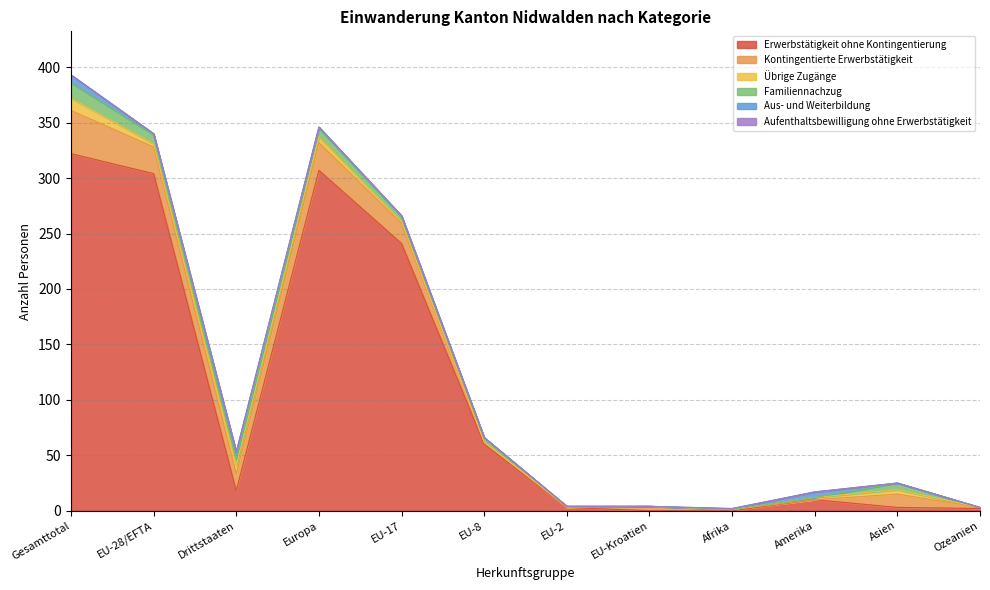

What is the value of the Familiennachzug point at the 6th from the left?

4